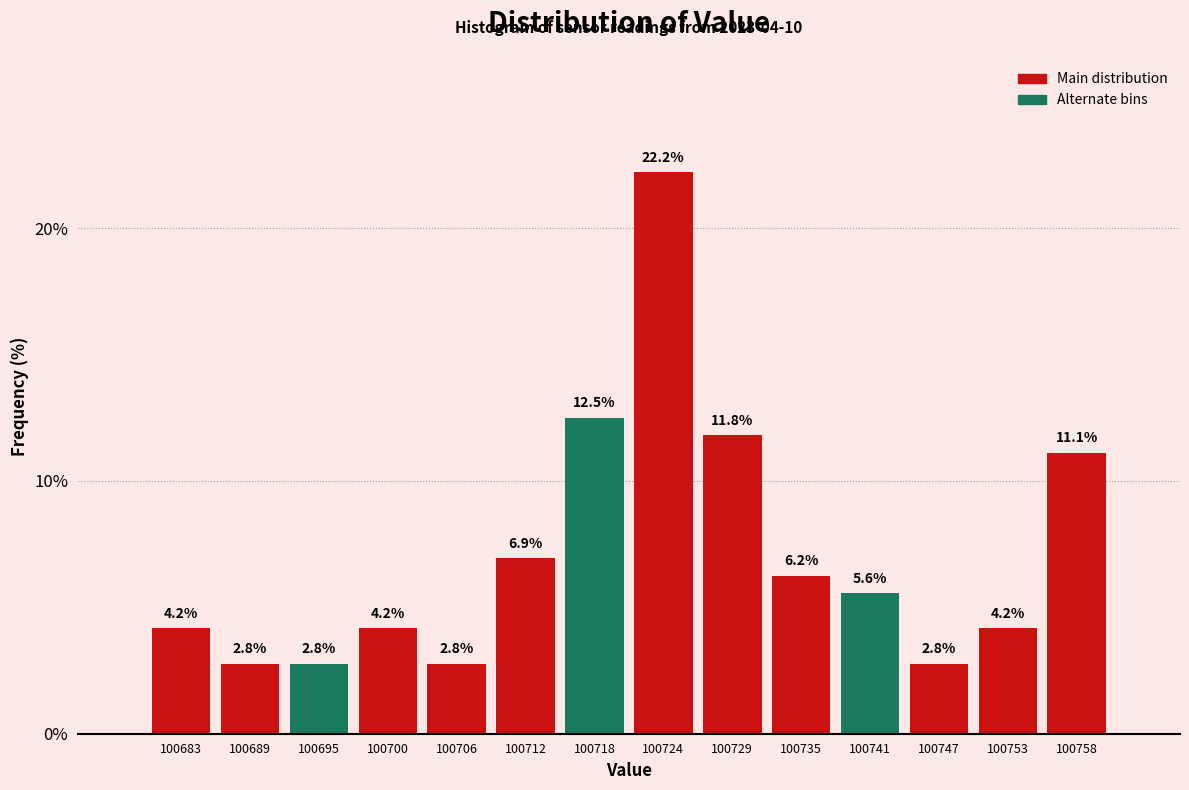

Which range on the x-axis has the tallest bar?

100721 to 100727